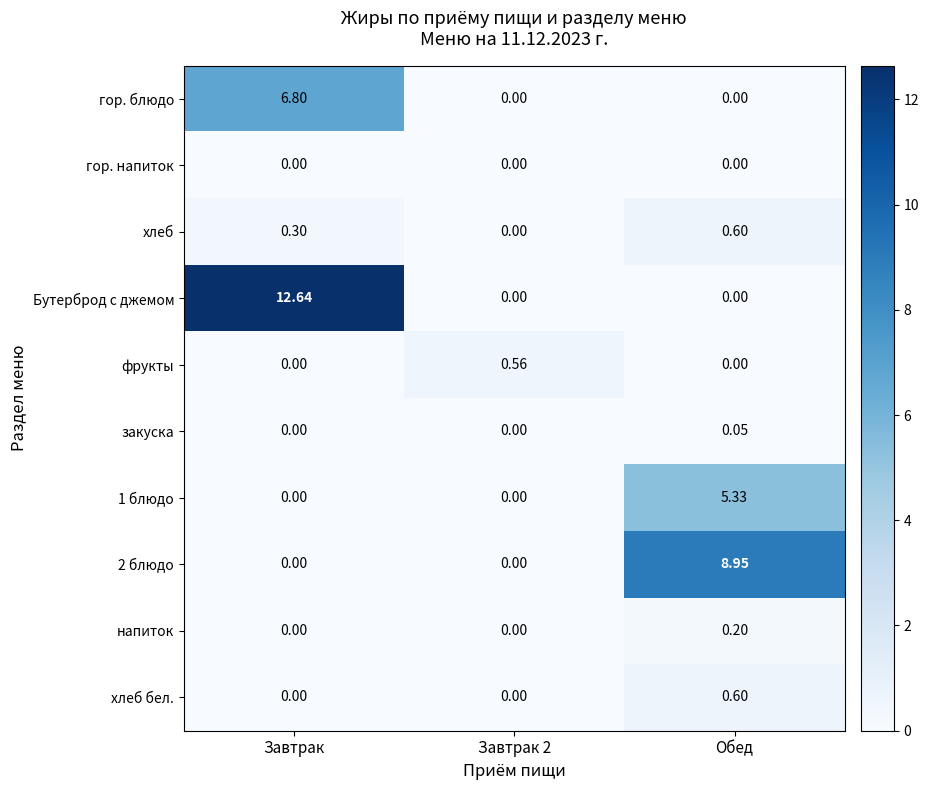

At which category is the sum across all series the highest?

Завтрак